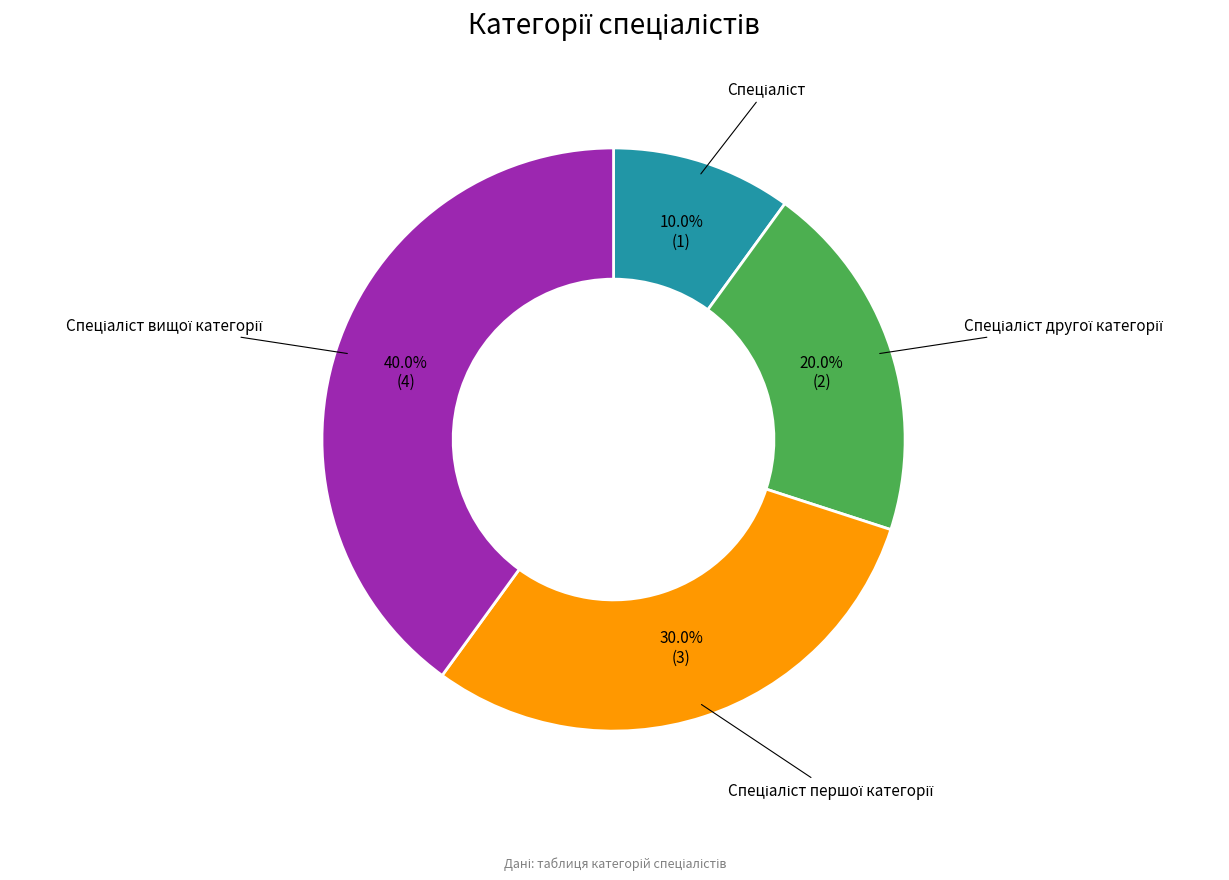

Is there a majority slice in this chart?

No